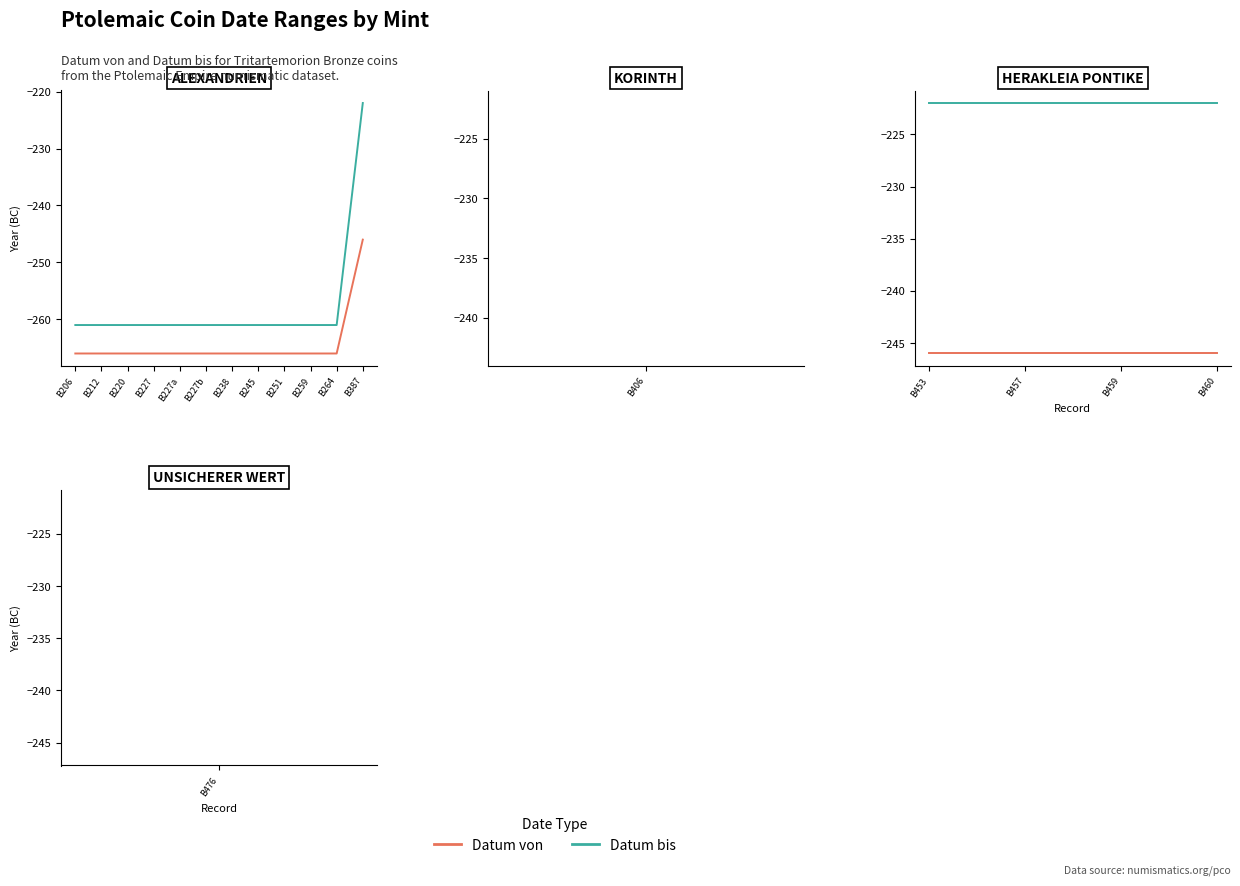

Rank the series at B460 from highest to lowest value.

Datum bis, Datum von